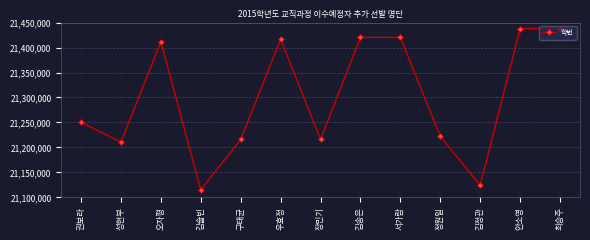

What position from the right is 김슬빈?

10